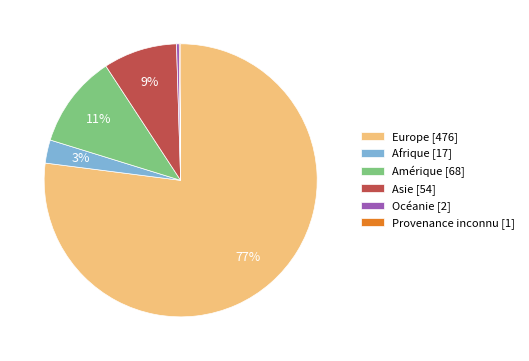

Is it true that Asie [54] is 20% of the pie?

False